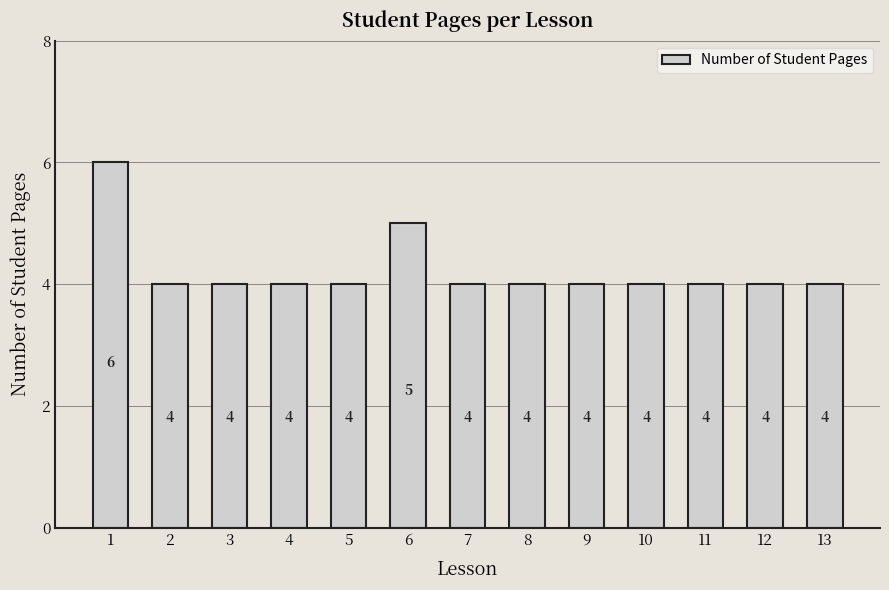

What value does the data have at 7?

4